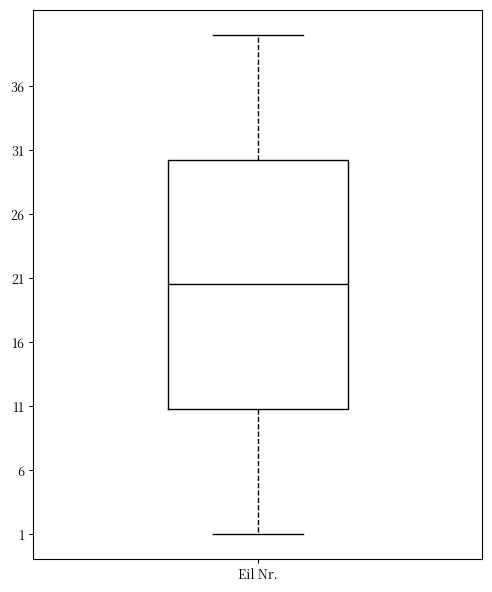

Read this box plot against the y-axis: the position of the median line, the range covered by the box, and the ends of both whiskers. The values are not printed on the chart, so give them approximately, as read against the axis.

median 20.5, box 11.0 to 30.5, whiskers 1.0 to 40.0